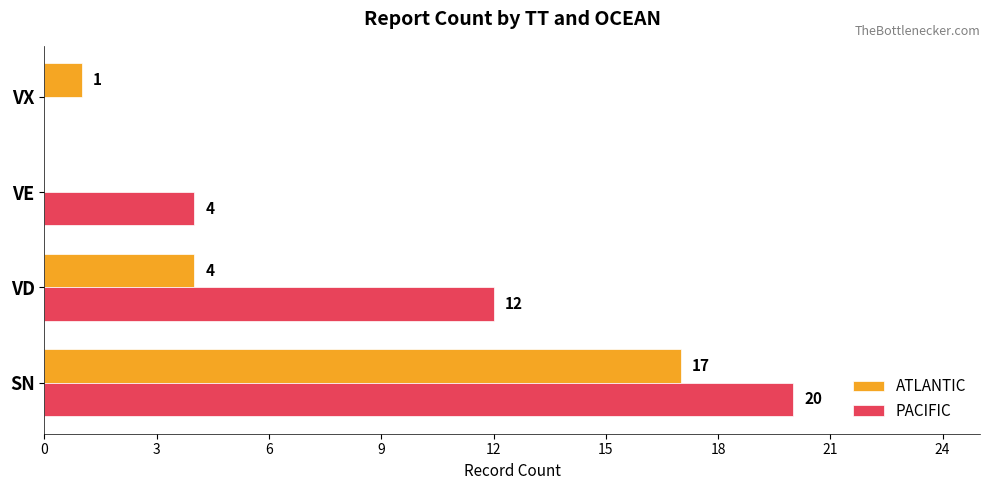

What is the approximate value of PACIFIC at VD, to the nearest 10?

10